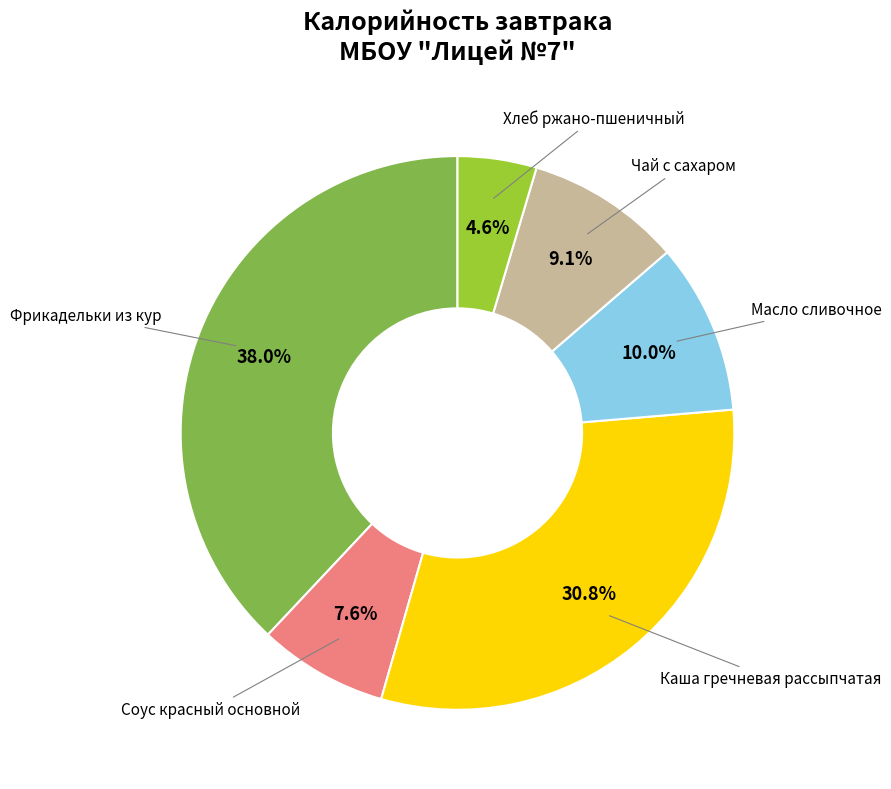

How many slices are in this pie chart?

6